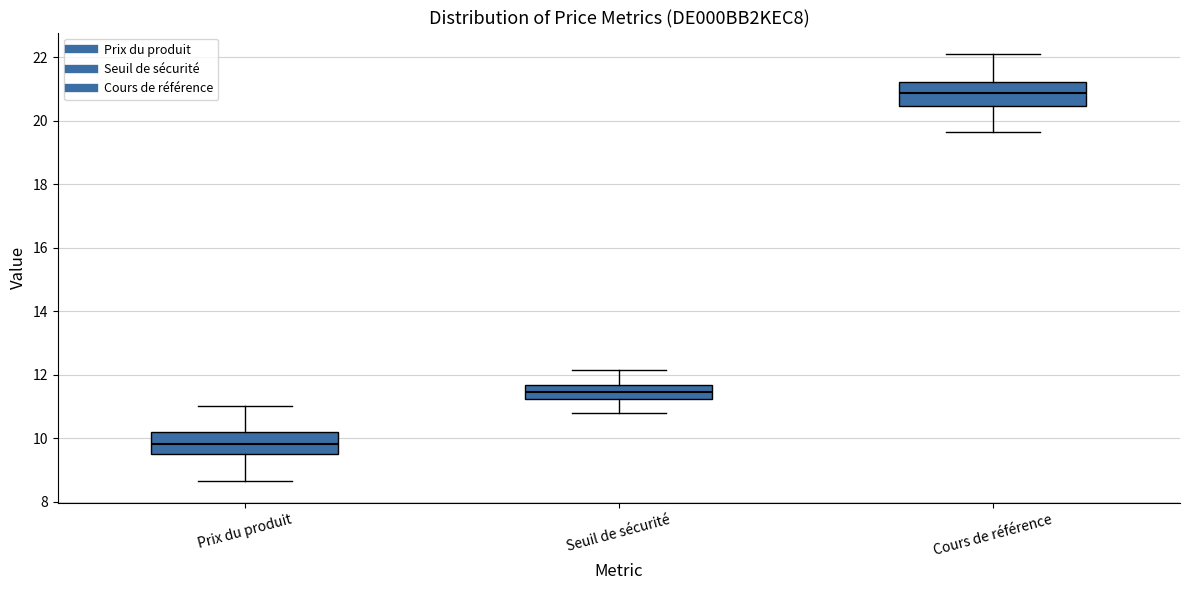

Reading left to right, transcribe this box plot: for each box, give where its median line is, the range the box spans, and where its two whiskers end, as read against the y-axis. The values are not printed on the chart, so give them approximately, as read against the axis.

Prix du produit: median 9.8, box 9.6 to 10.2, whiskers 8.6 to 11.0
Seuil de sécurité: median 11.4, box 11.2 to 11.6, whiskers 10.8 to 12.2
Cours de référence: median 20.8, box 20.4 to 21.2, whiskers 19.6 to 22.2